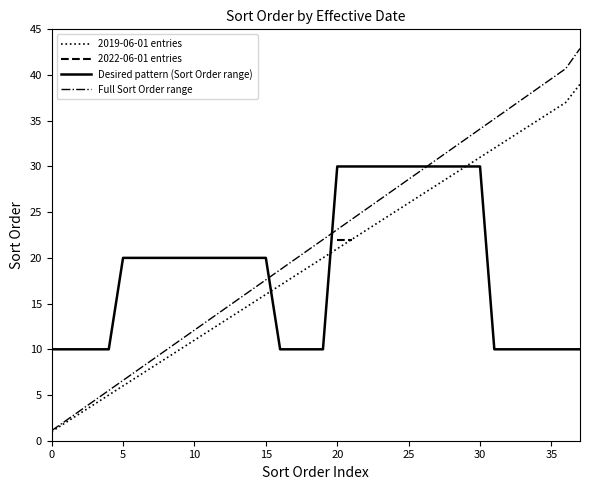

What is the label of the 25th point from the right?

13